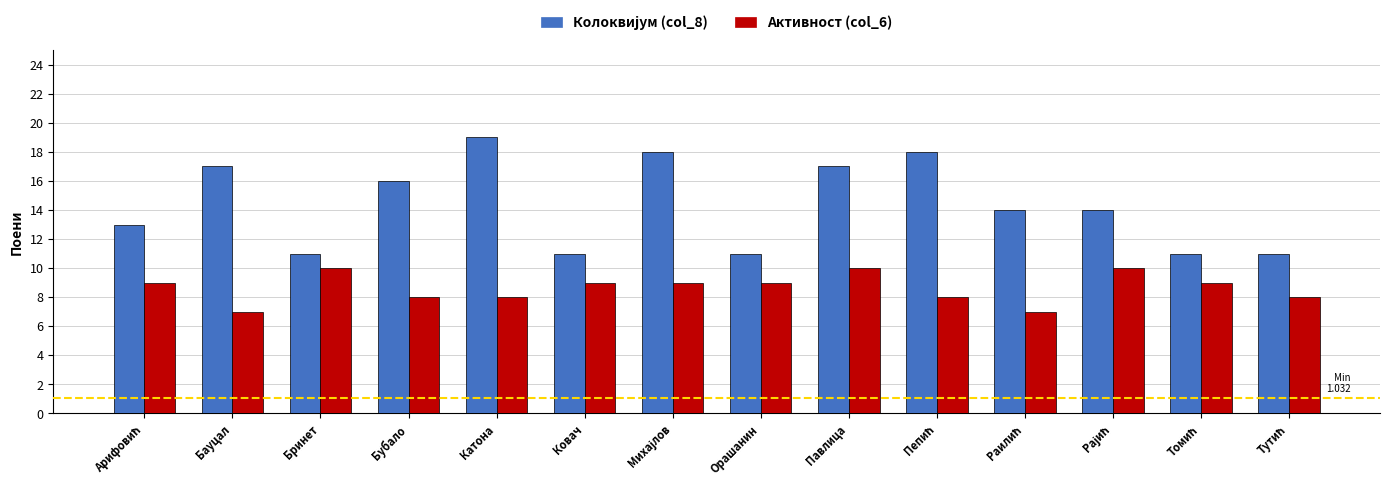

The Активност (col_6) series shows 8 at Катона. True or false?

True